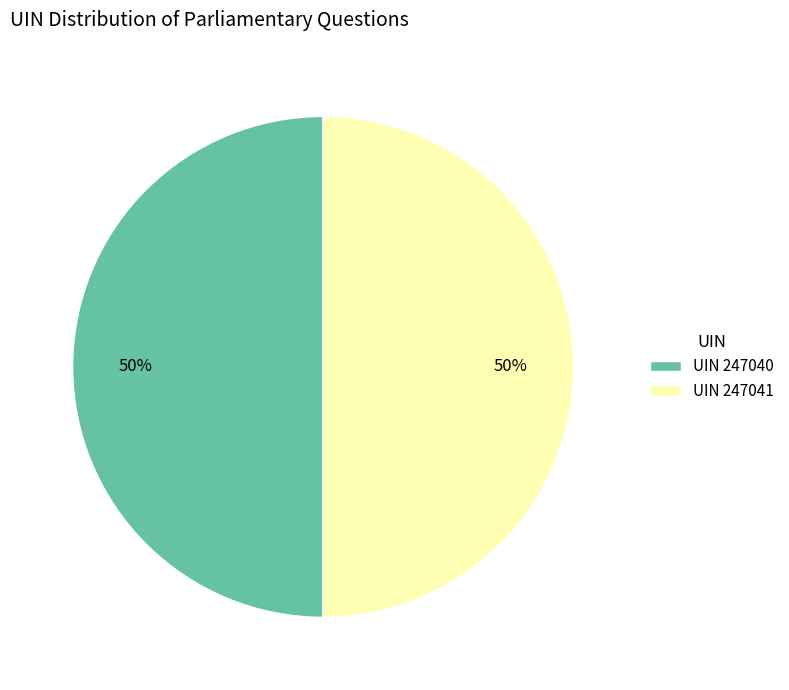

How many segments does this pie chart have?

2